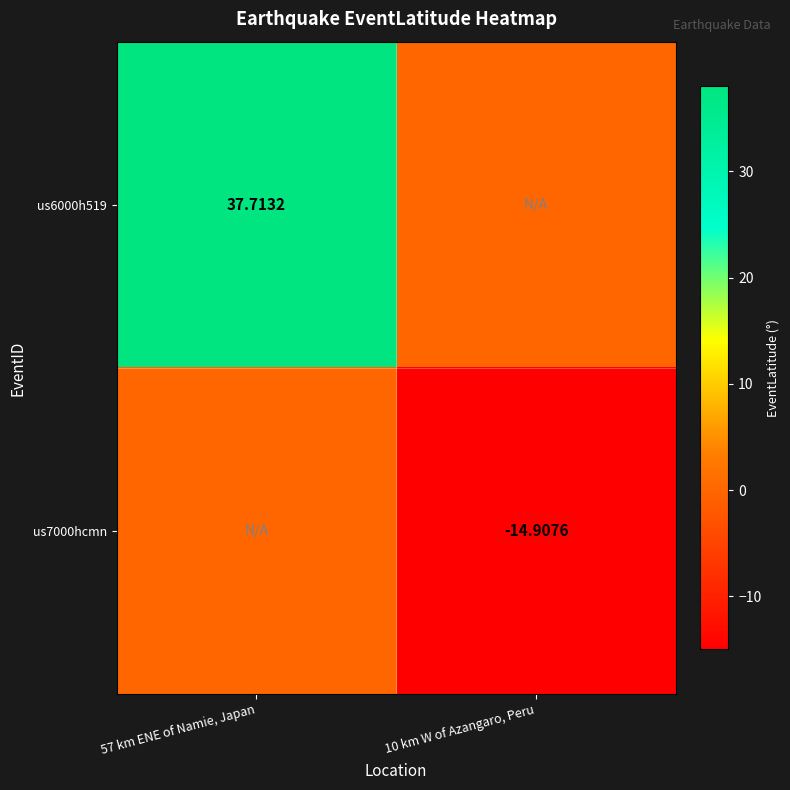

Rank the categories by us7000hcmn value from highest to lowest.

57 km ENE of Namie, Japan, 10 km W of Azangaro, Peru